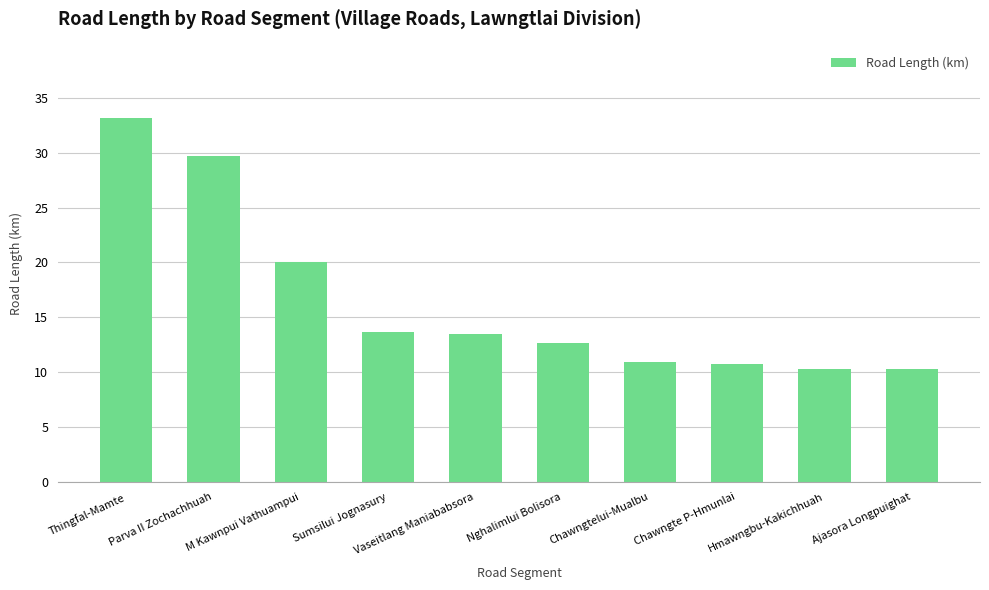

How many bars are there in total?

10